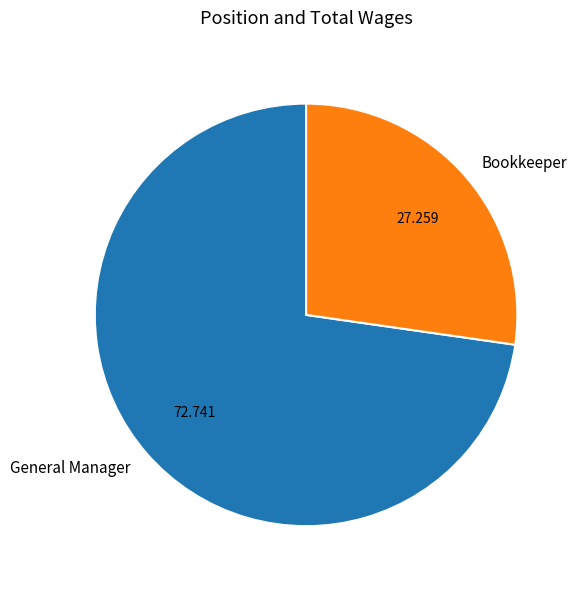

How many segments does this pie chart have?

2